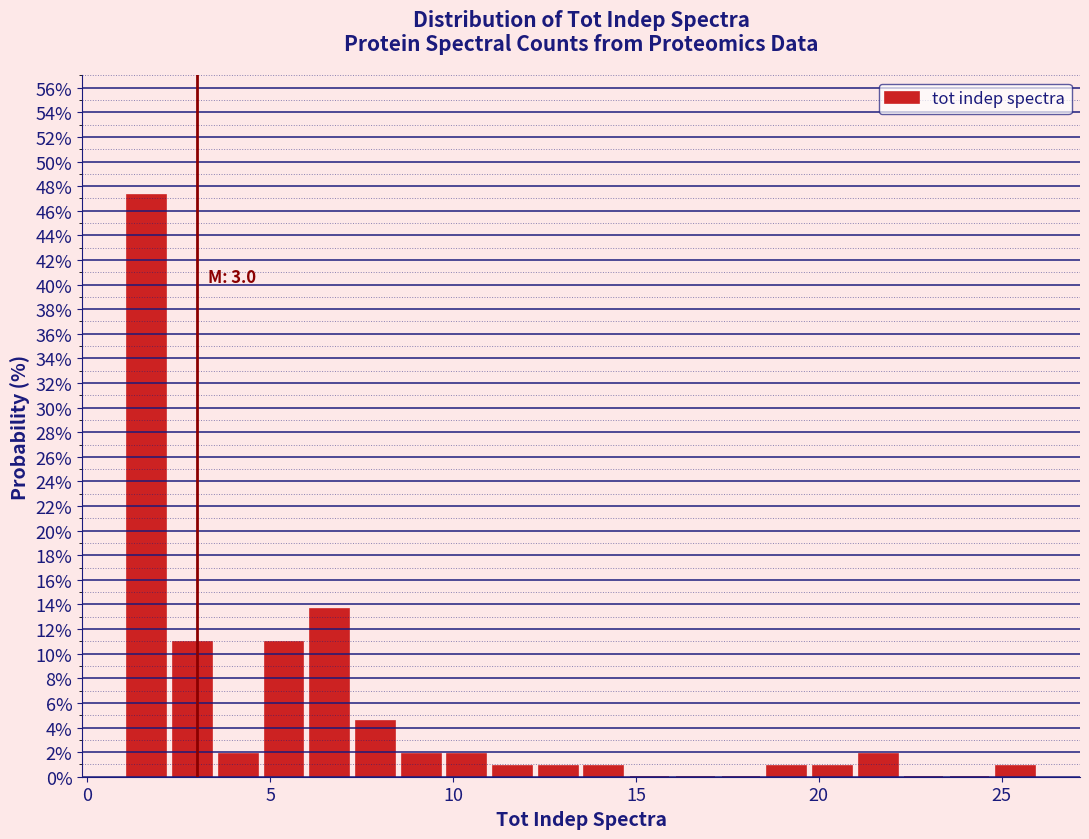

Around what value on the x-axis is the tallest bar? Give the approximate position of its centre, as read against the axis.

1.5